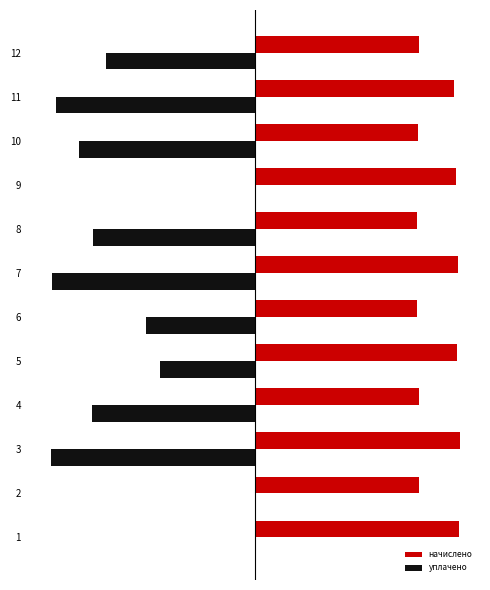

What are all the series names shown in the legend?

начислено, уплачено